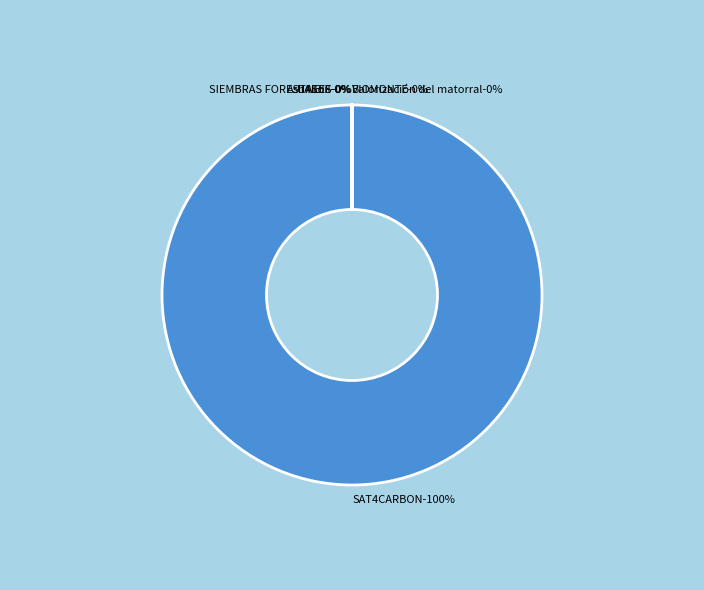

The SAT4CARBON slice represents 100% of the pie. True or false?

True